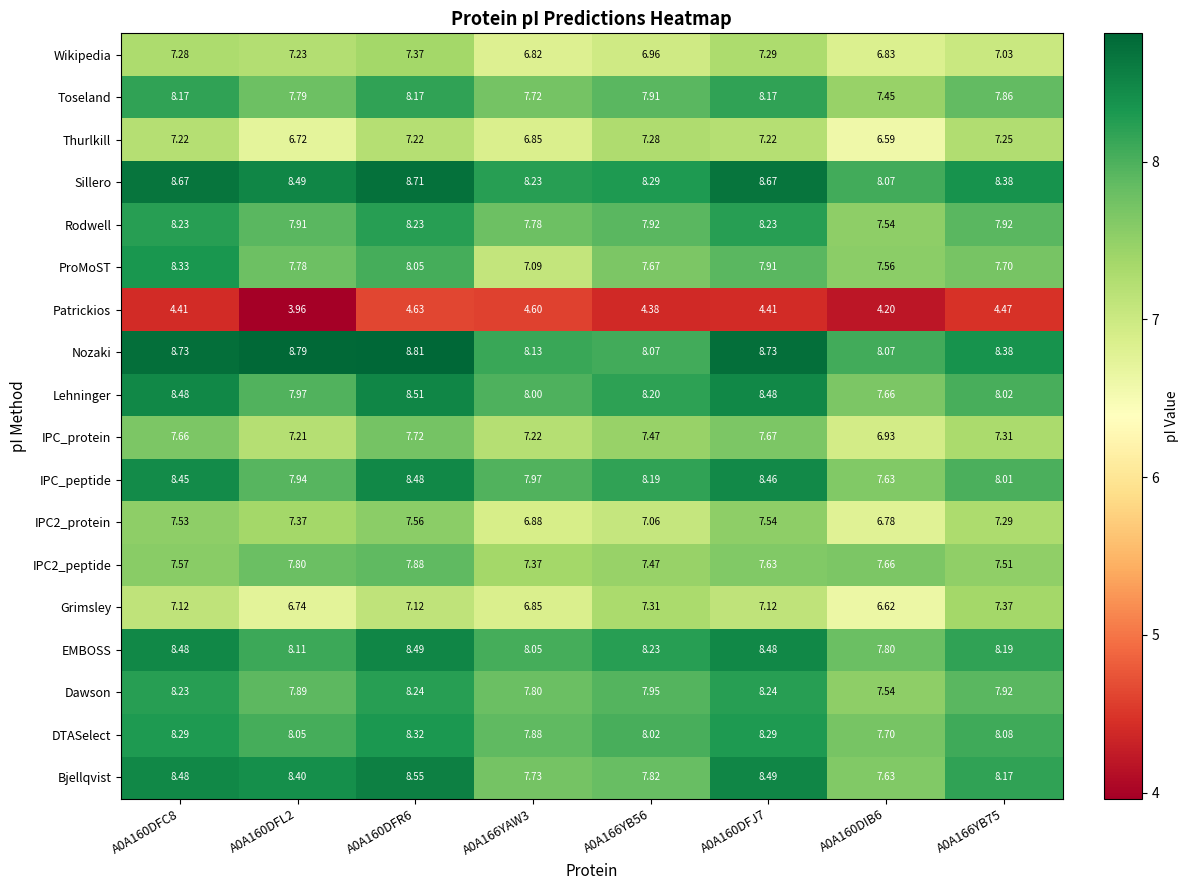

At how many categories does at least one series exceed 5?

8